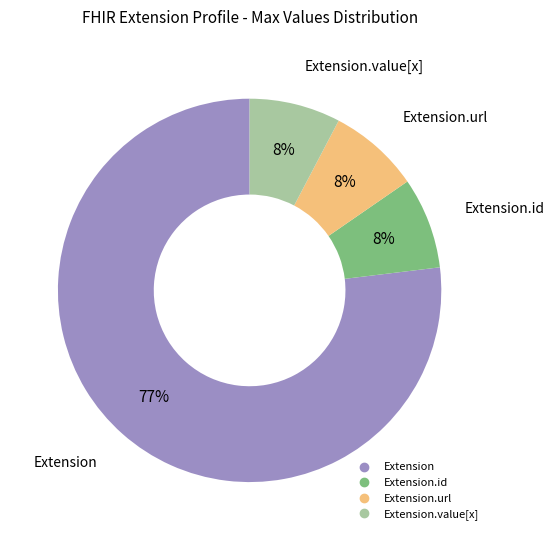

To the nearest percent, what is the average slice percentage?

25%